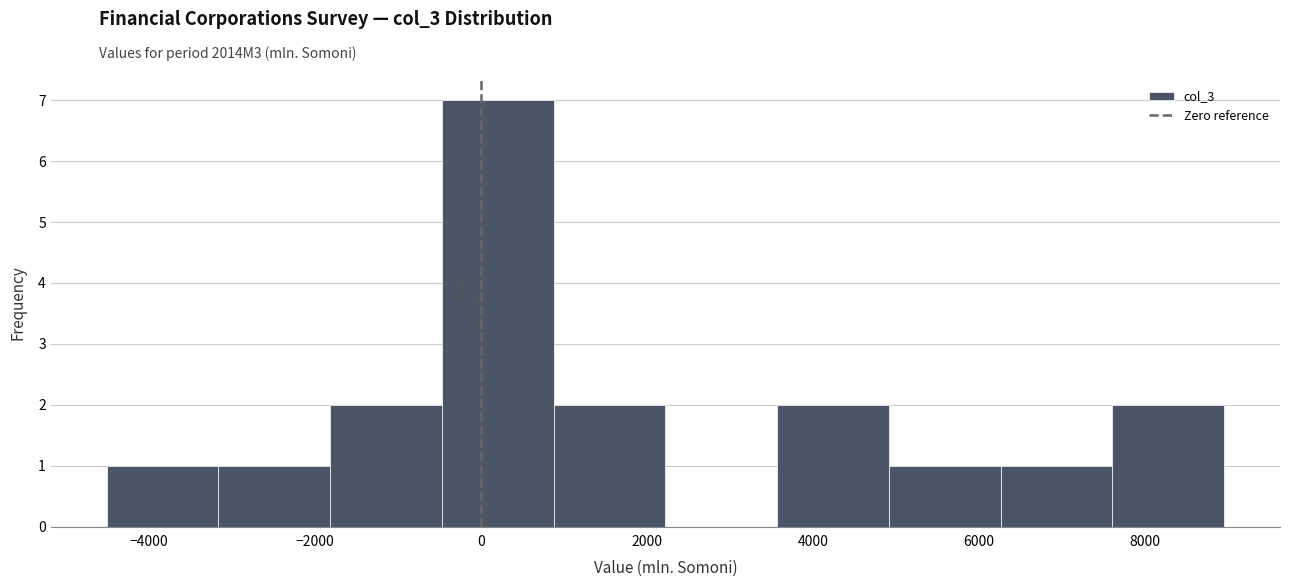

Over which range of the x-axis is the bar tallest?

-400 to 800